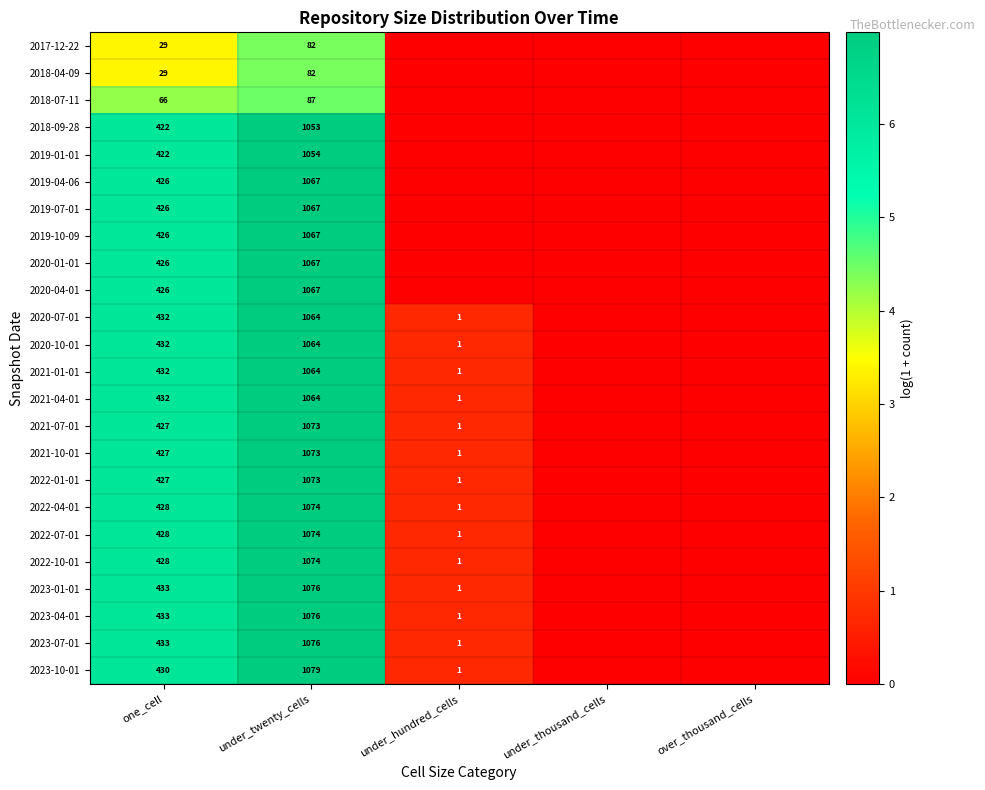

What is the sum of the 2022-01-01 values at under_hundred_cells and under_twenty_cells?

1074